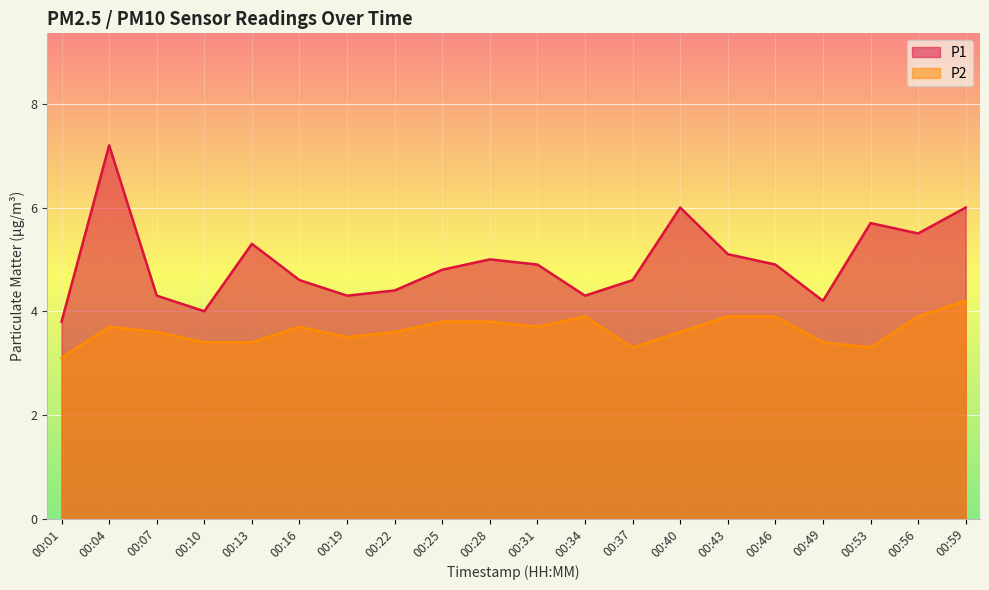

Which category has the highest value across all series?

00:04